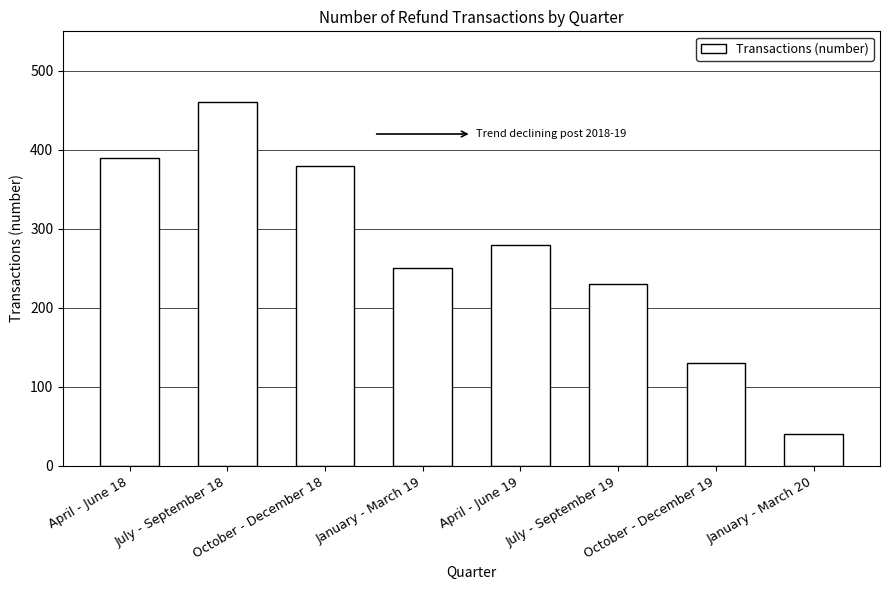

At which label is the value closest to 250?

January - March 19